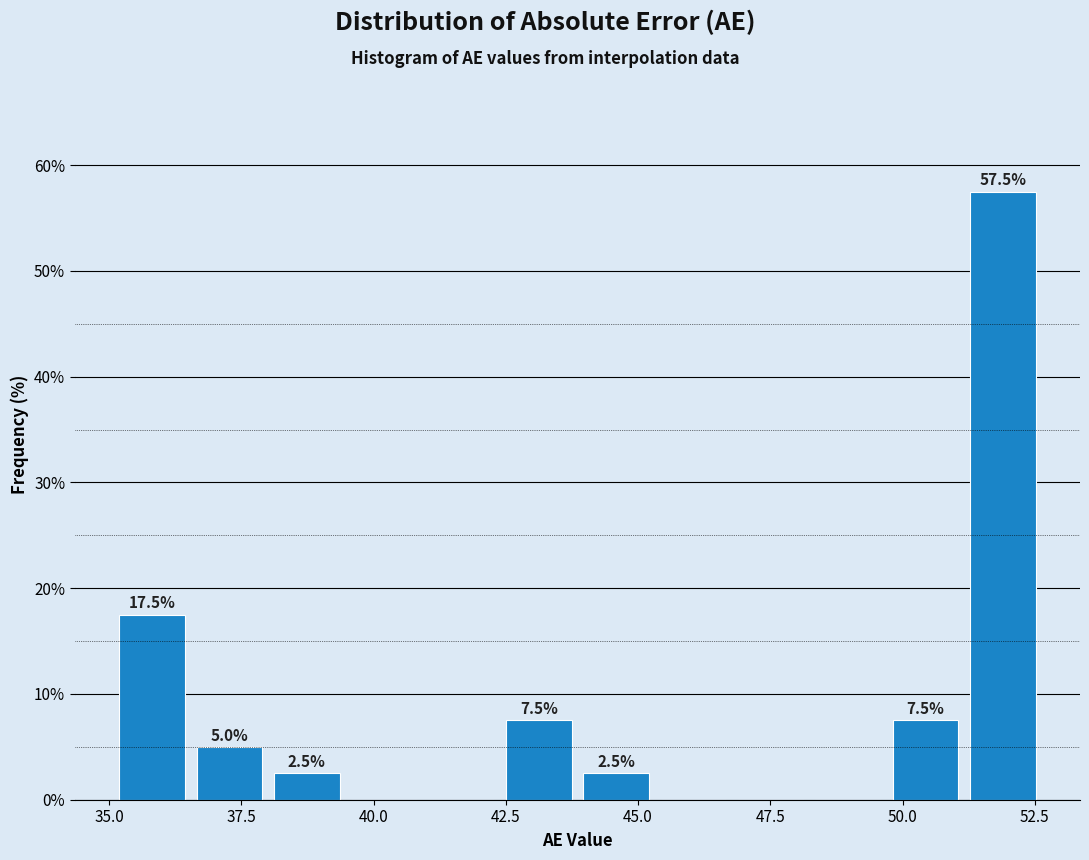

Around what value on the x-axis is the tallest bar? Give the approximate position of its centre, as read against the axis.

52.0